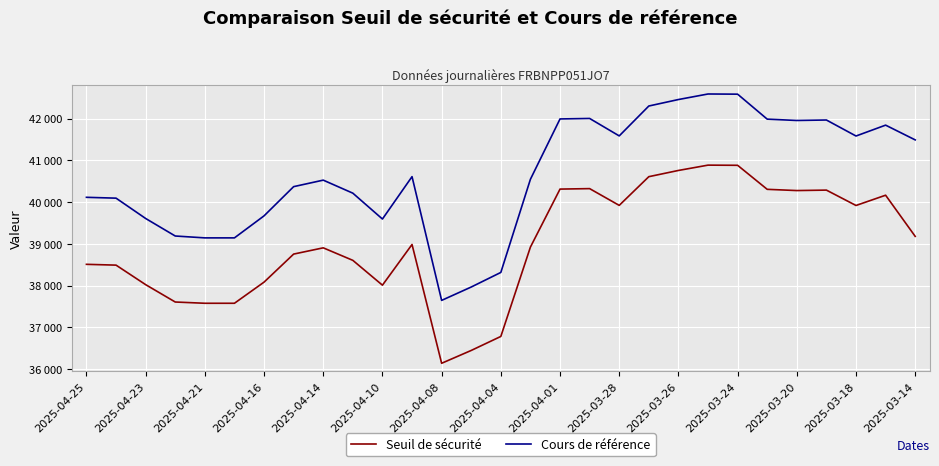

Does the chart display data point markers on the line(s)?

No